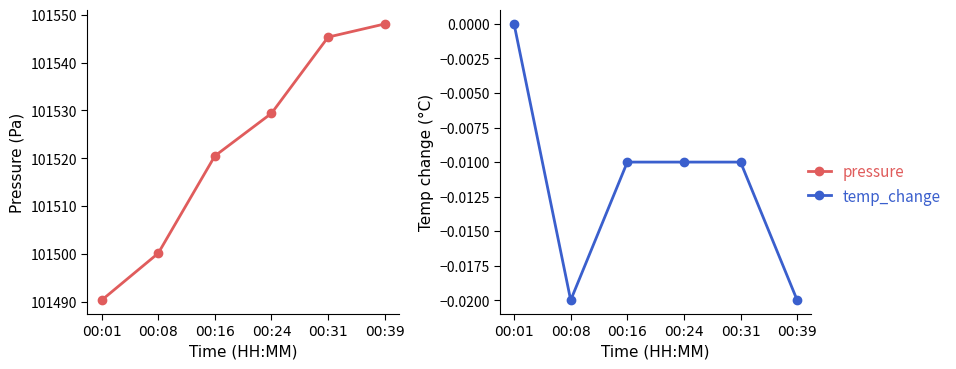

What is the difference between the second highest and minimum values in the pressure series?

55.0